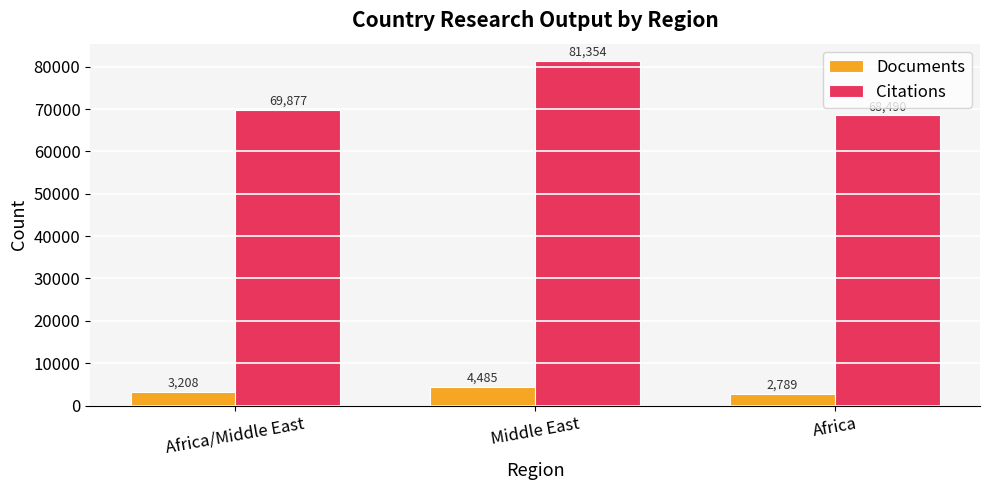

Where is Citations nearest to the value 74922?

Africa/Middle East